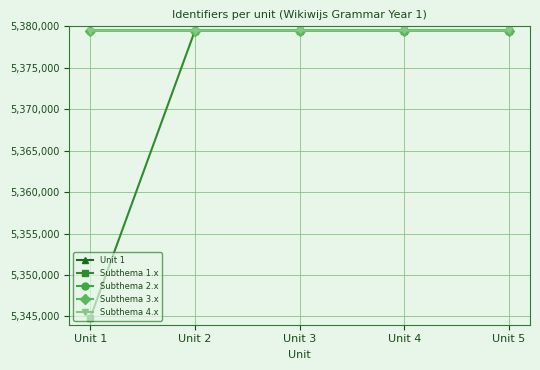

Read the Unit 1 value at Unit 2.

5379521